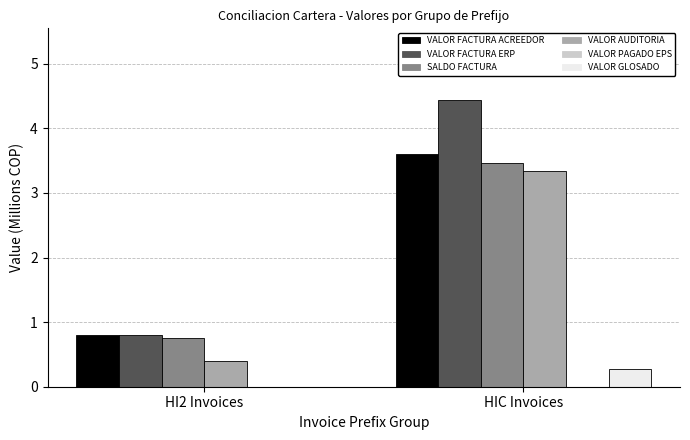

At which category does the chart reach its peak across all series?

HIC Invoices